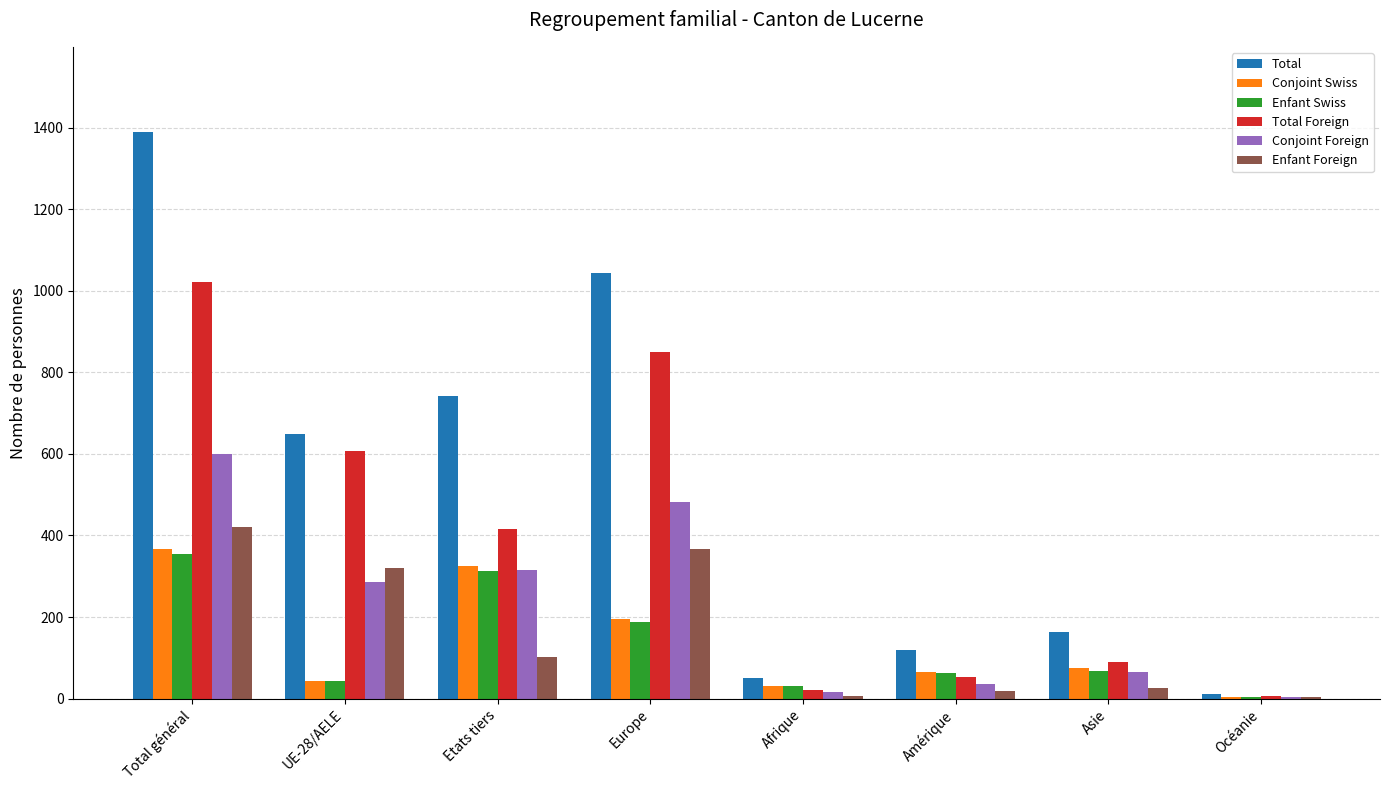

What is the highest value of the Conjoint Swiss series?

368